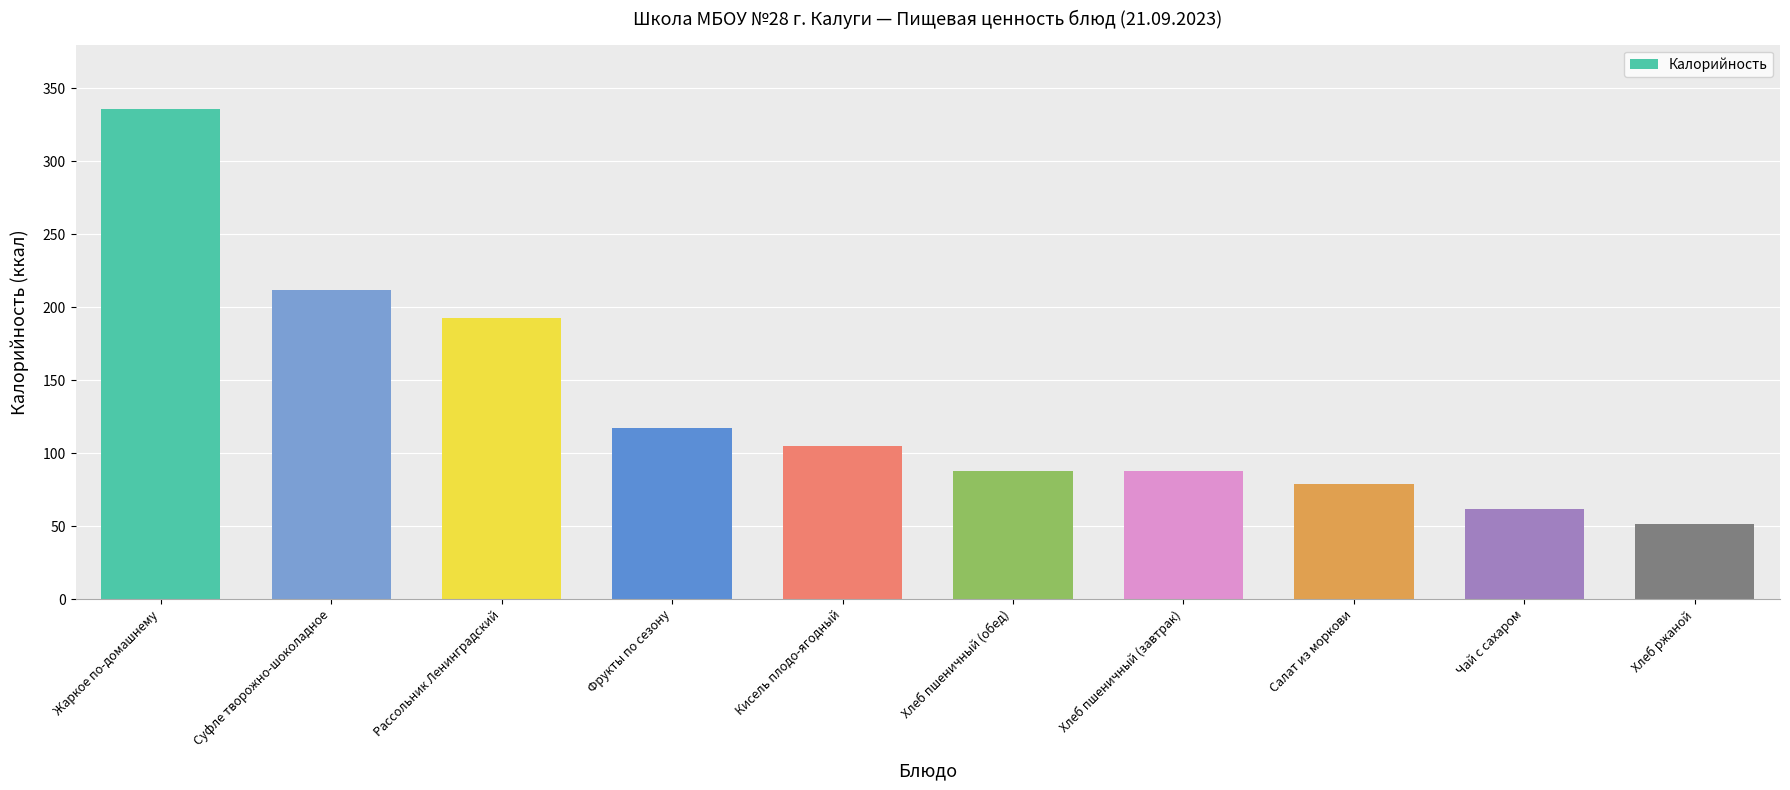

Reading left to right, list all the values displayed in this chart.

Жаркое по-домашнему=336.0	Суфле творожно-шоколадное=211.8	Рассольник Ленинградский=192.3	Фрукты по сезону=117.1	Кисель плодо-ягодный=105.2	Хлеб пшеничный (обед)=88.0	Хлеб пшеничный (завтрак)=88.0	Салат из моркови=79.0	Чай с сахаром=61.4	Хлеб ржаной=51.2